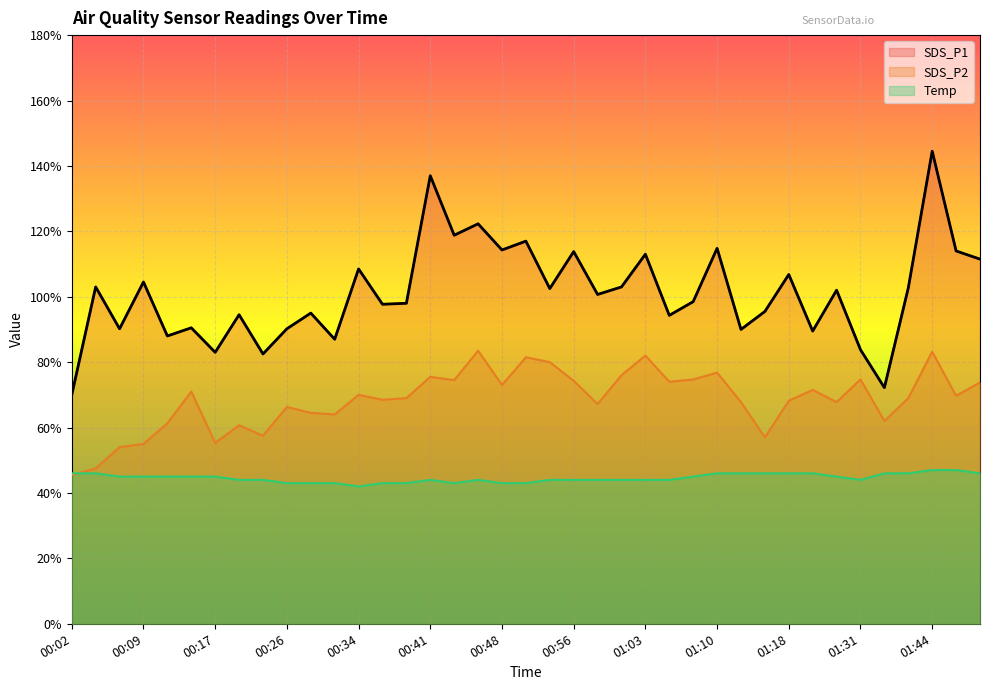

At which label is SDS_P2 closest to 6?

00:21